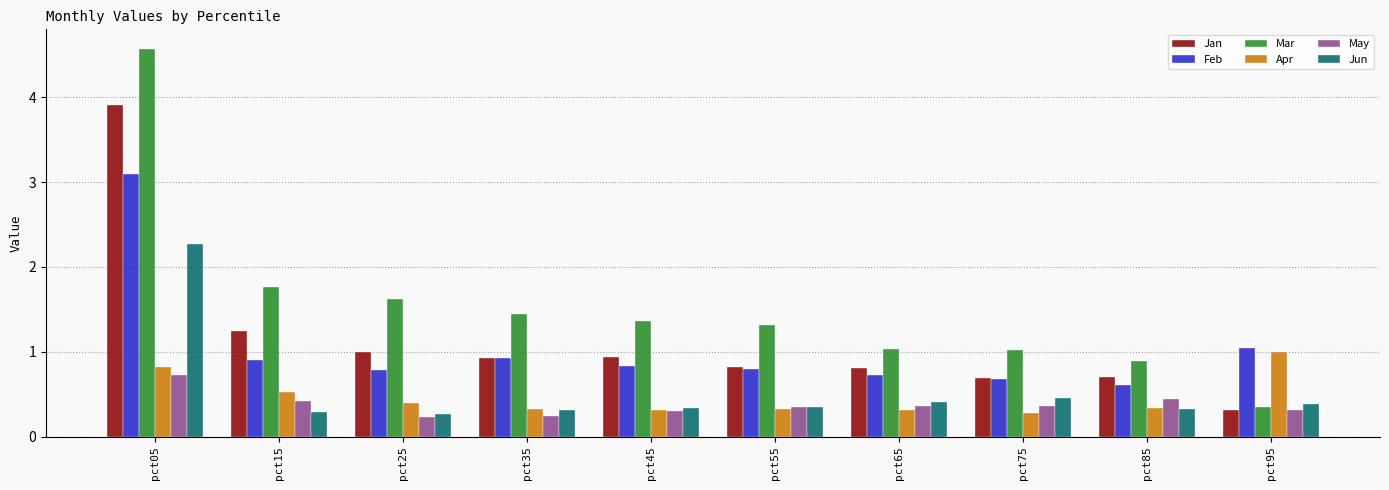

Which series has the widest spread of values?

Mar